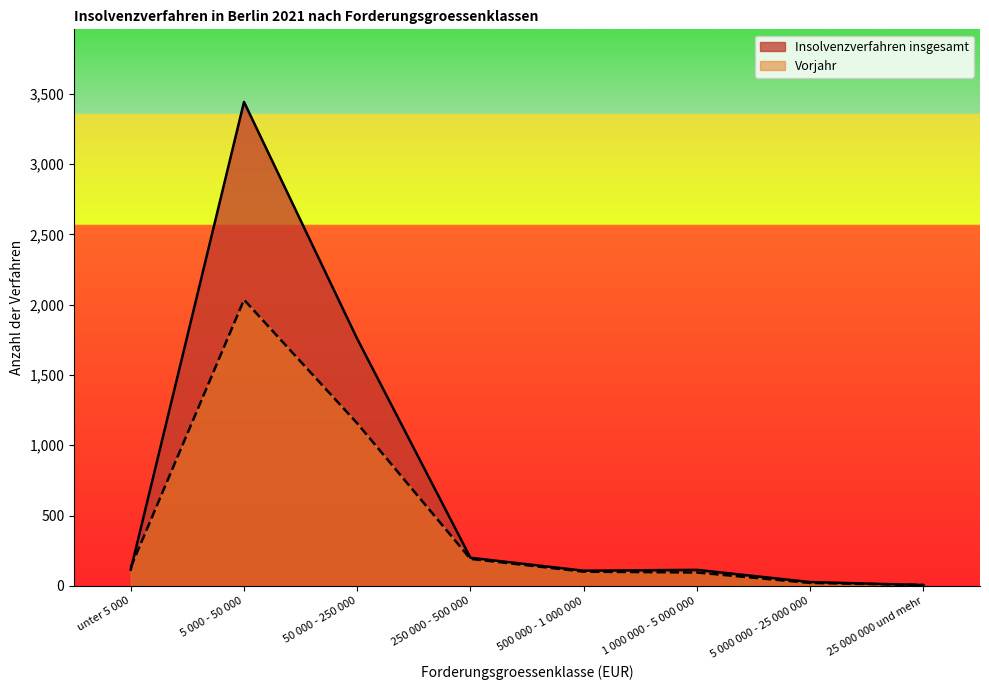

What is the sum of the Insolvenzverfahren insgesamt values at 250 000 - 500 000 and 5 000 - 50 000?

3642